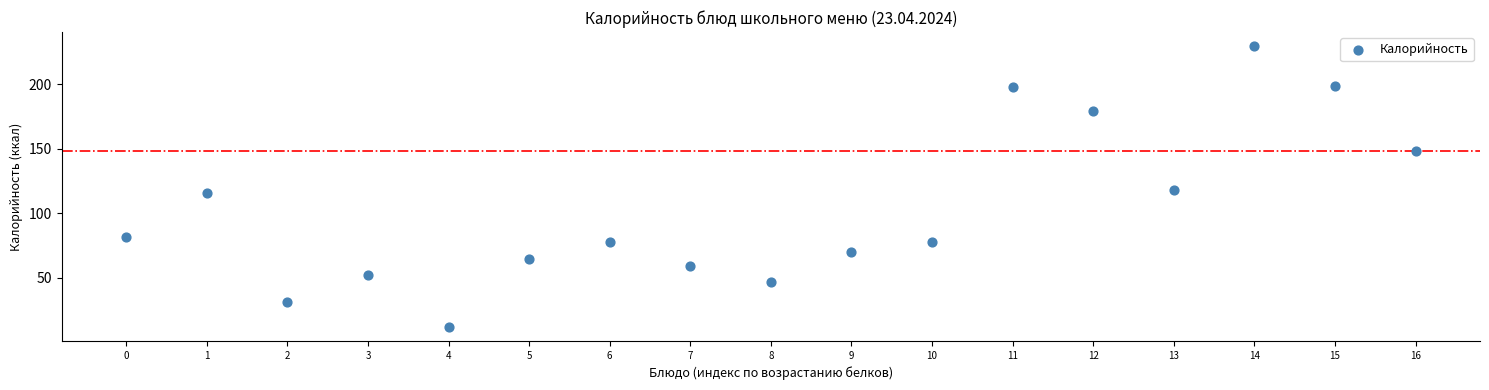

What is the range of Y values (max minus min)?

217.6